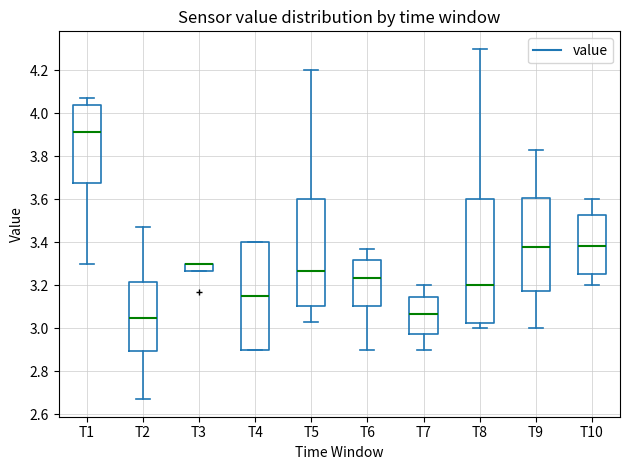

Where does the upper whisker of the box for T10 end on the y-axis? The values are not printed on the chart, so give them approximately, as read against the axis.

3.60